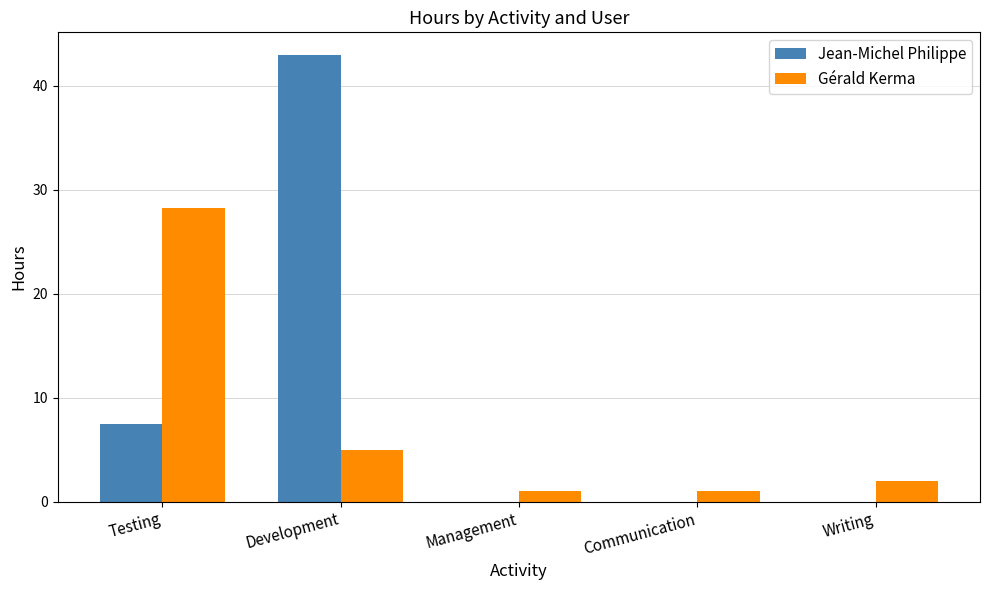

What is the total value across all series at Testing?

35.7